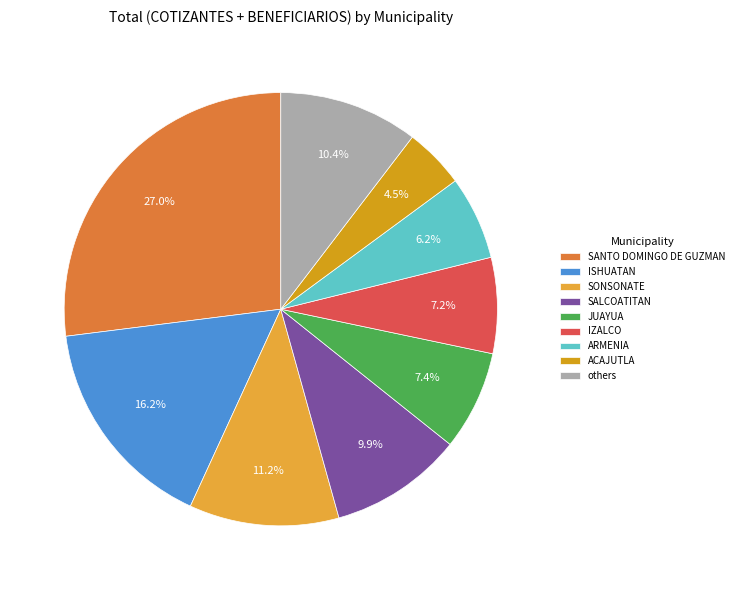

To the nearest percent, what is the average slice percentage?

11%